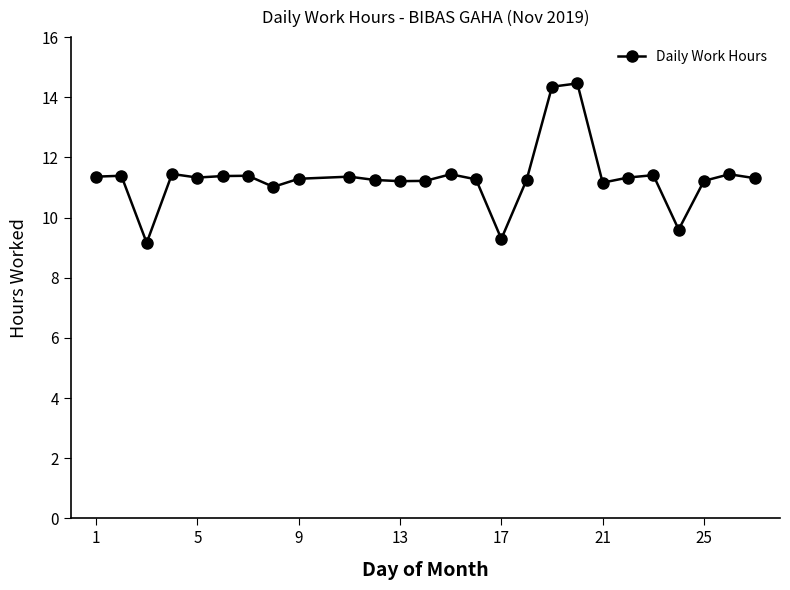

What is the maximum value shown in the chart?

14.5